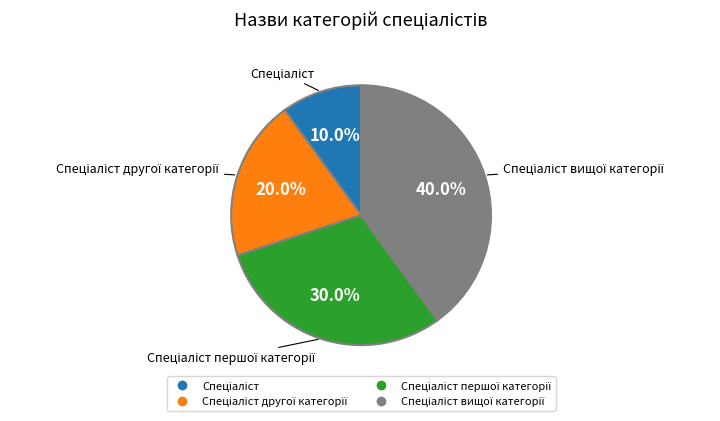

Does any single category account for the majority?

No